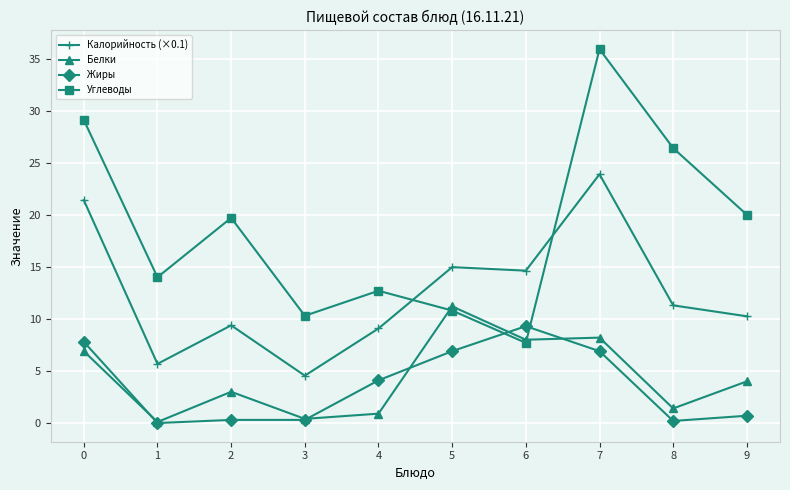

List the series in order of their peak value, lowest first.

Жиры, Белки, Калорийность (×0.1), Углеводы